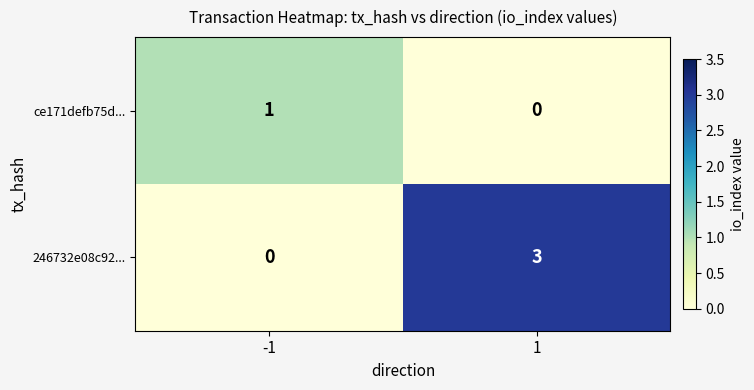

Count the number of categories in the chart.

2